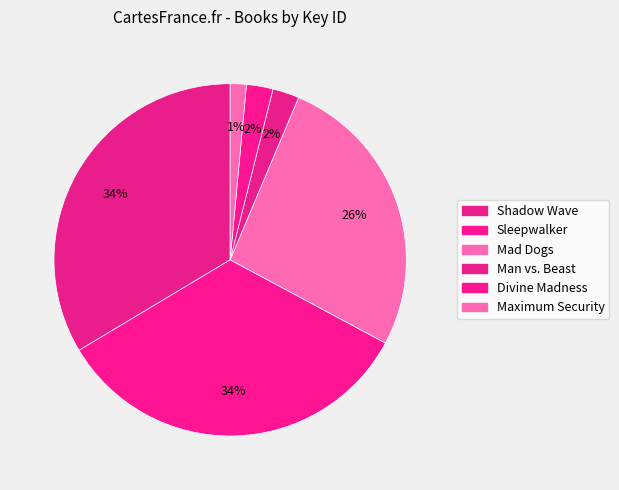

To the nearest percent, what is the difference between the largest and smallest slice percentages?

32%